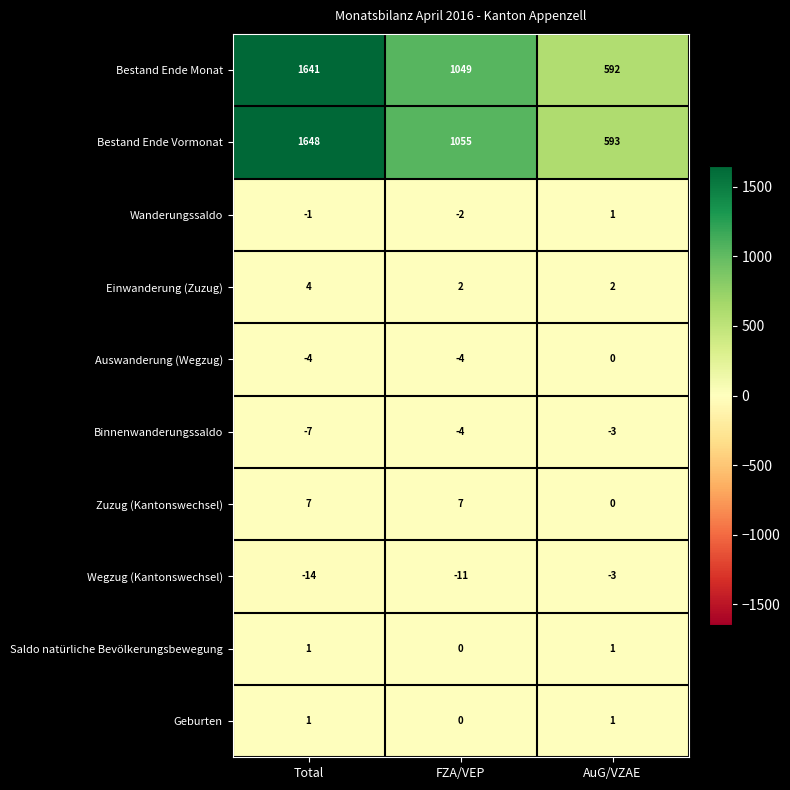

What is the maximum value shown in the chart?

1648